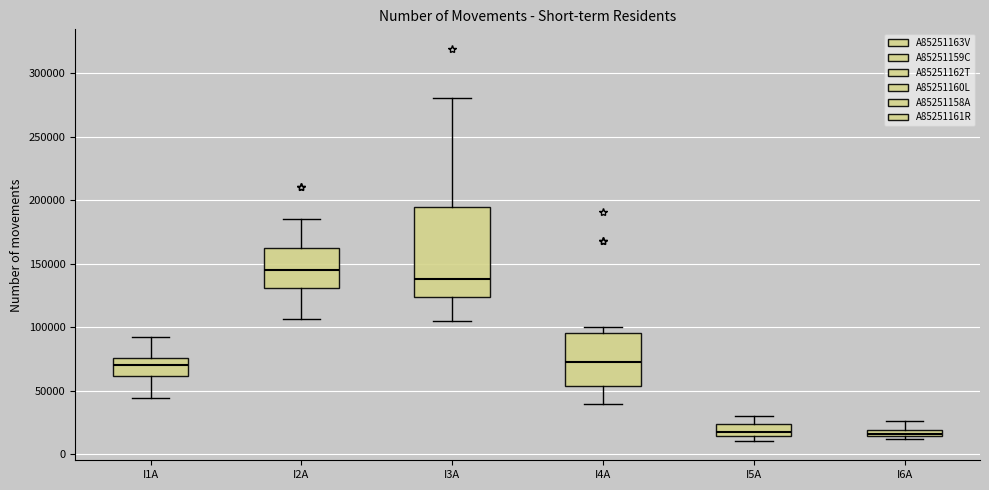

Comparing the boxes themselves (not the whiskers), which one is the tallest?

I3A